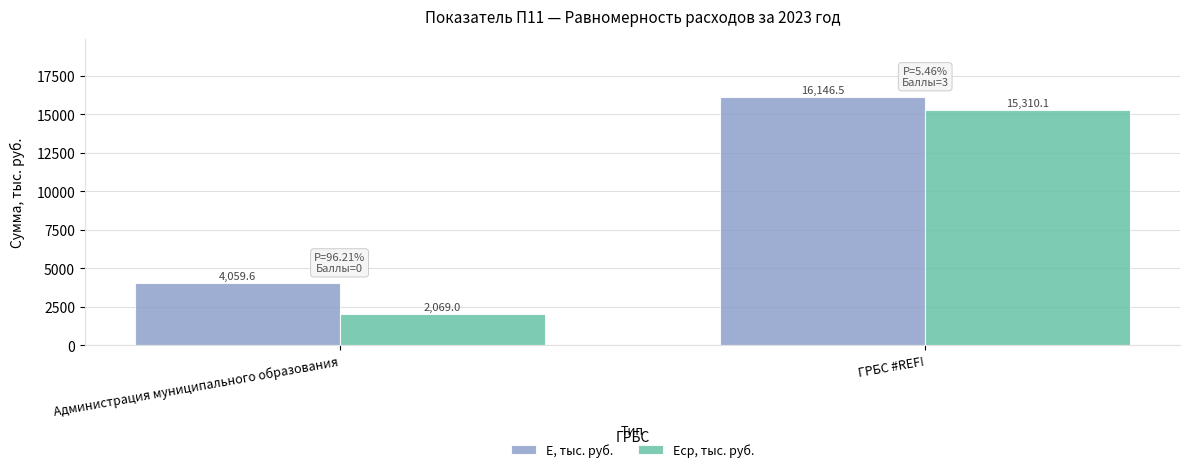

How many data points in E, тыс. руб. are less than 16146?

1